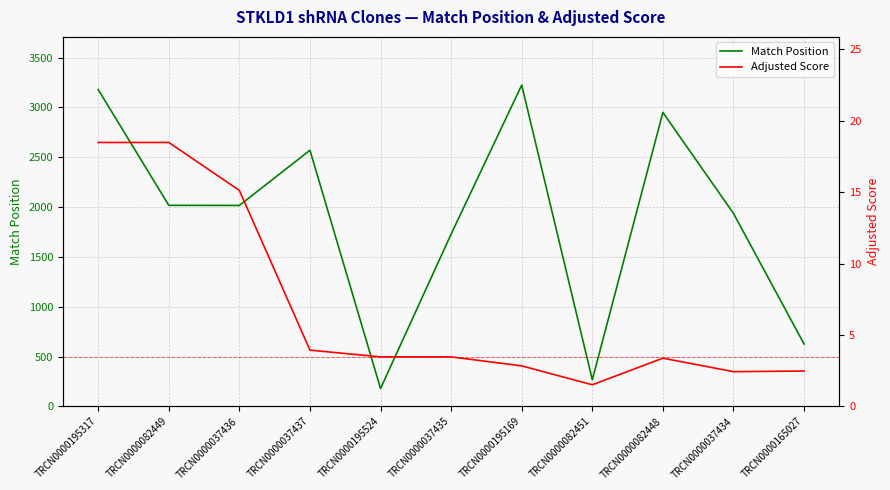

Does the chart display data point markers on the line(s)?

No